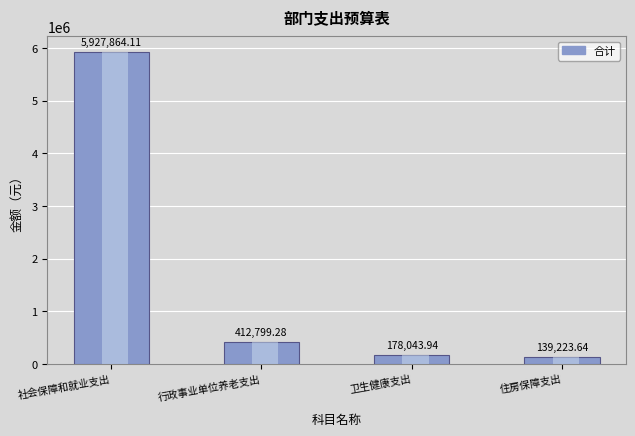

The chart shows a value of 55704.7 at 卫生健康支出. True or false?

False